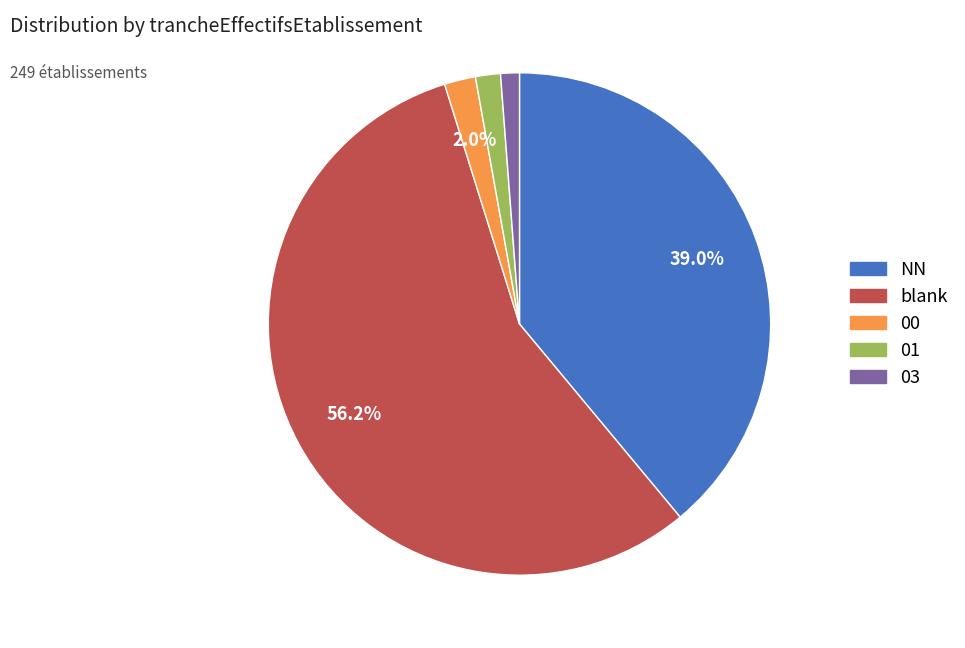

To the nearest percent, what is the difference between the largest and smallest slice percentages?

55%